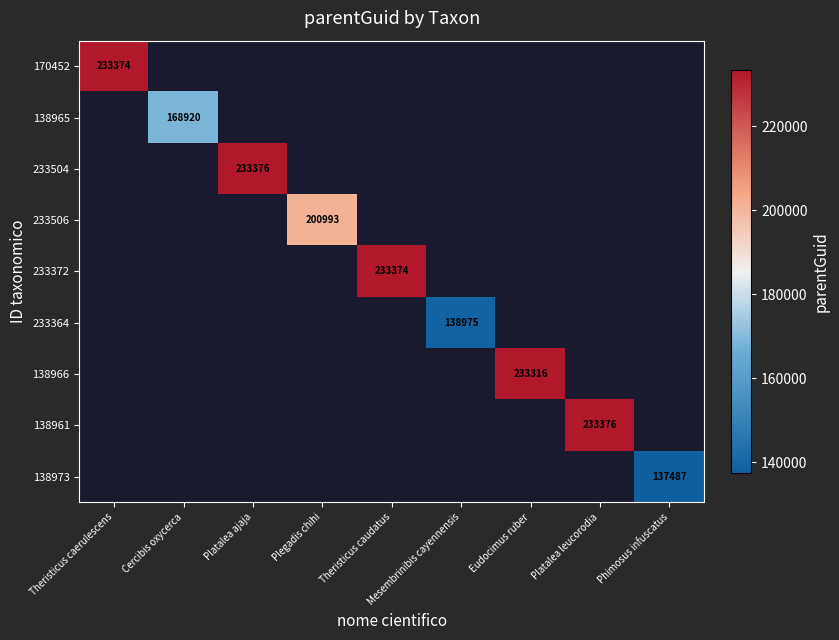

Is it true that 233372 equals 117191 at Theristicus caudatus?

False